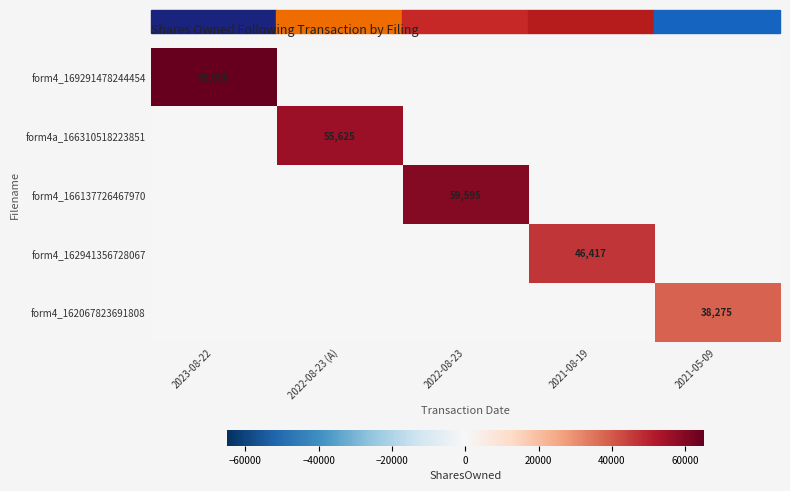

The value of form4_169291478244454 at 2023-08-22 is 65090. True or false?

True